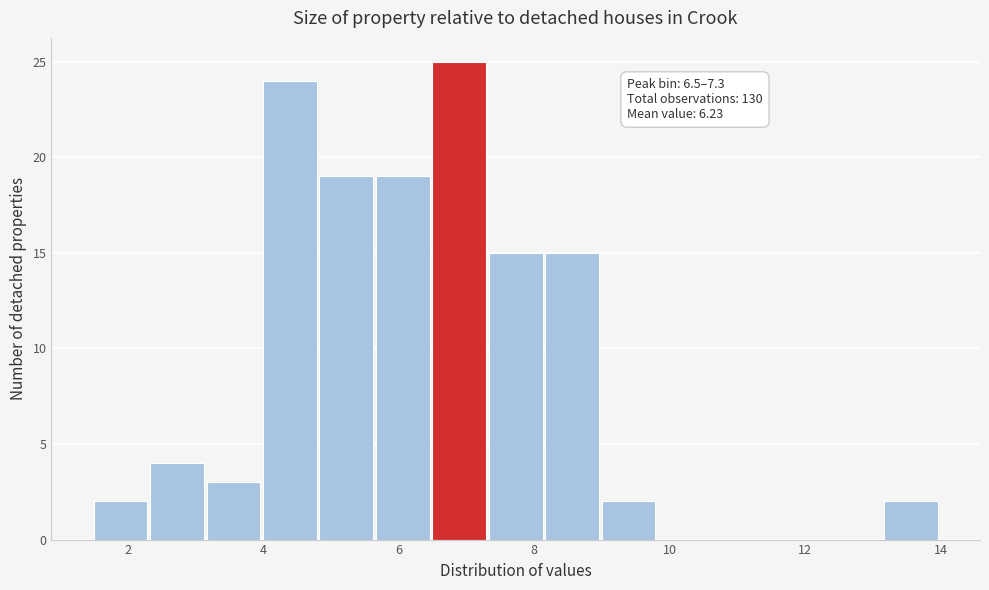

Which range on the x-axis has the tallest bar?

6.6 to 7.4